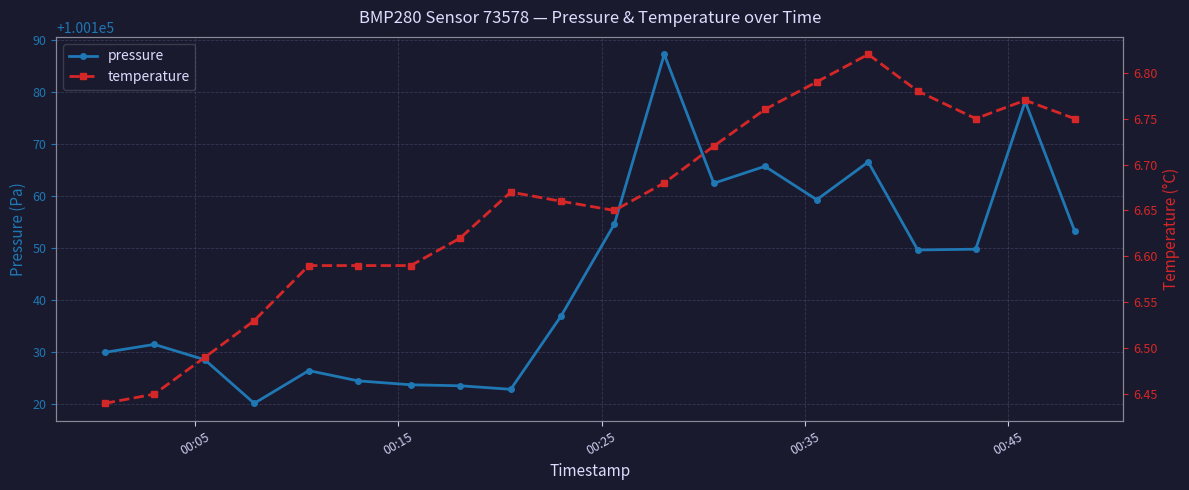

What is the value of the pressure point at the 11th from the left?

100154.7